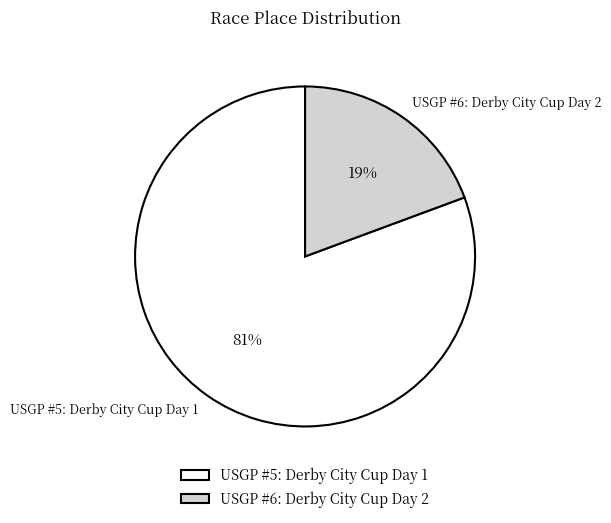

Do USGP #5: Derby City Cup Day 1 and USGP #6: Derby City Cup Day 2 together represent more than half of the pie?

Yes